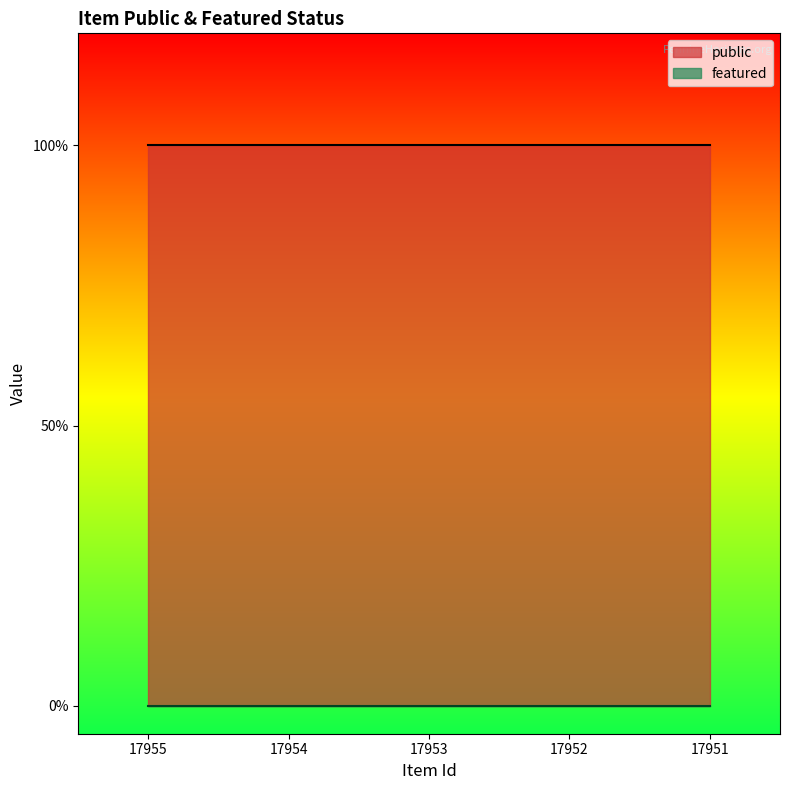

Rank the series by their average value, from lowest to highest.

featured, public